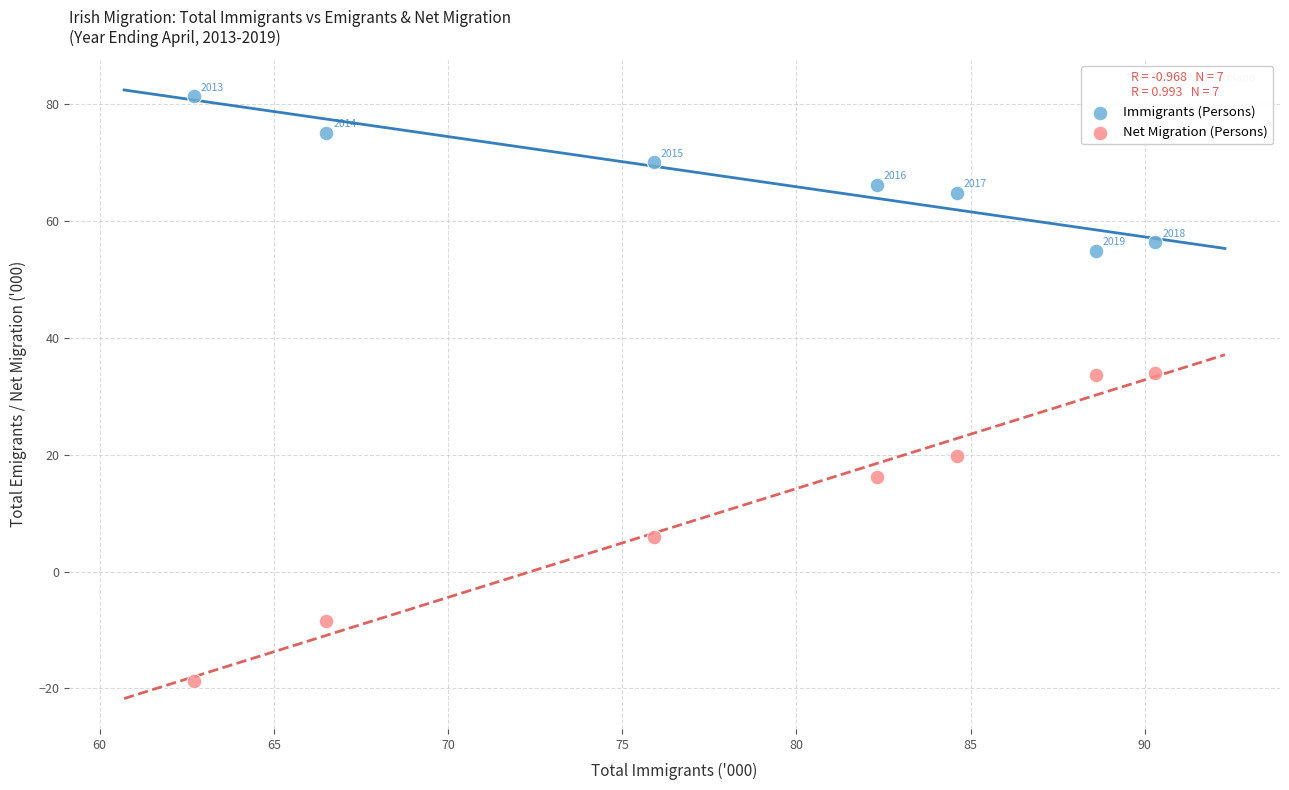

Which series reaches the maximum Y coordinate?

Immigrants (Persons)